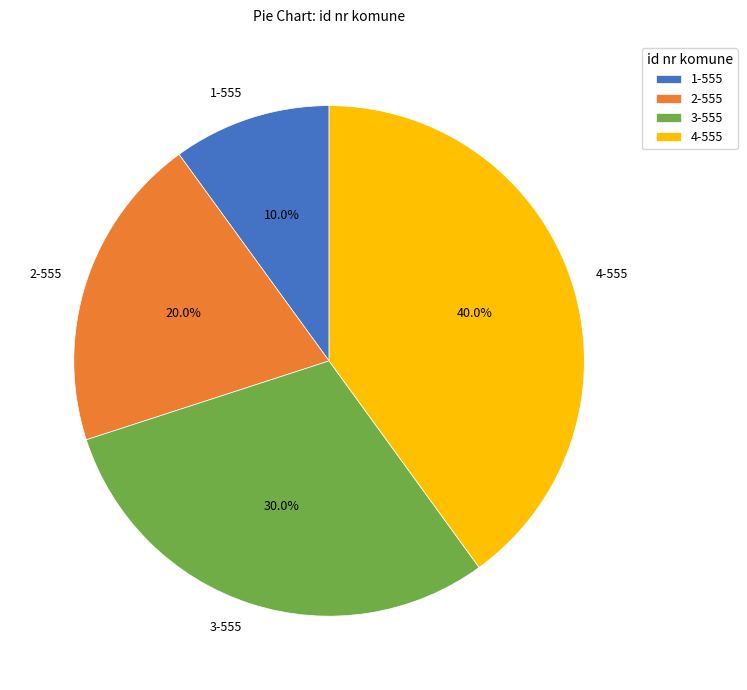

Rank the categories by value from highest to lowest.

4-555, 3-555, 2-555, 1-555